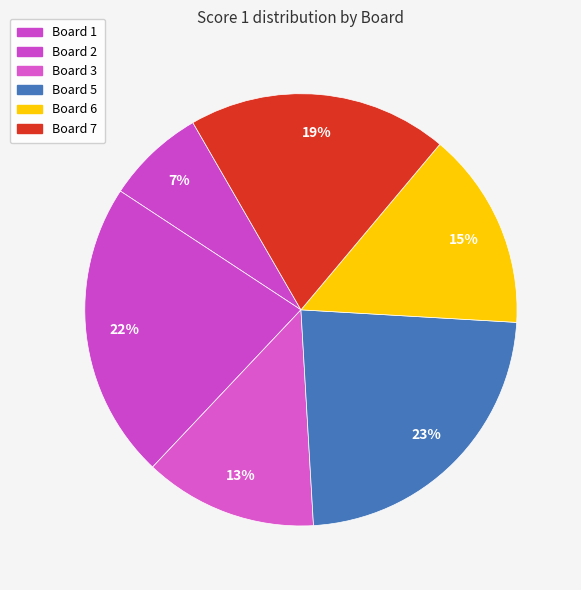

Count the number of slices in the pie.

6